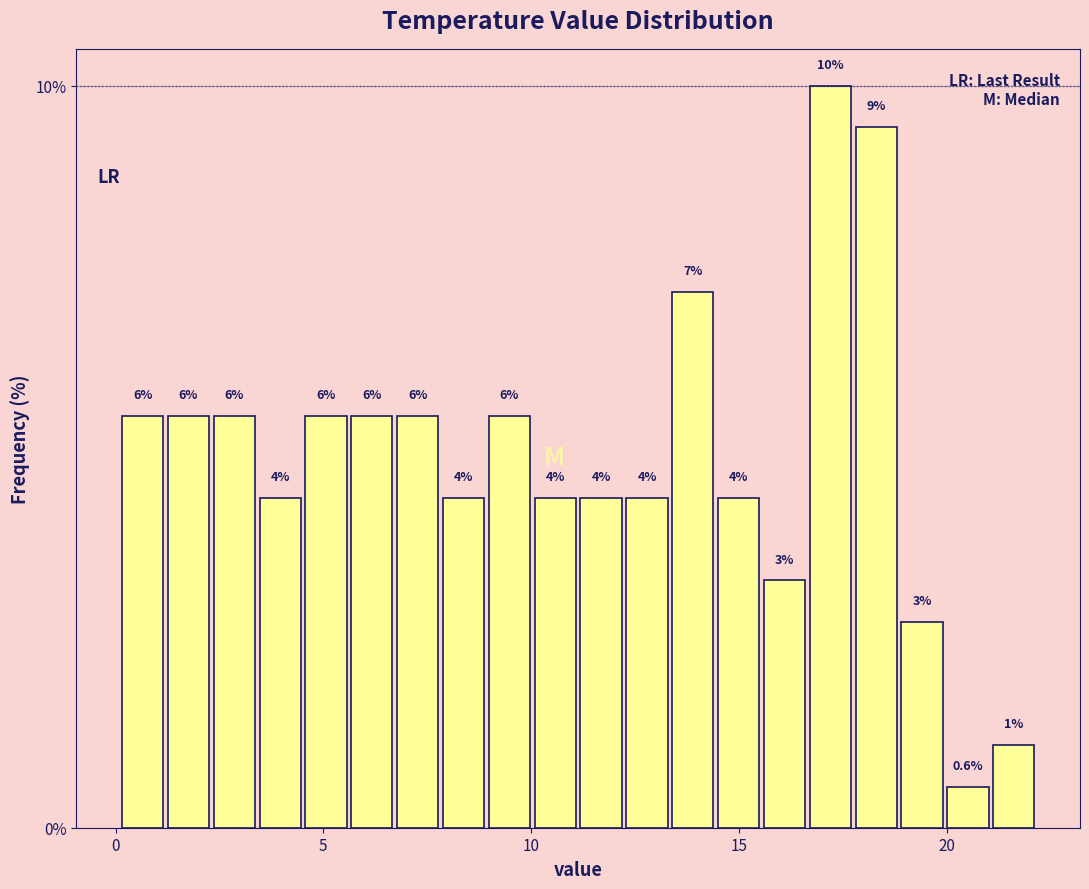

Read against the x-axis, roughly where is the centre of the tallest bar?

17.0